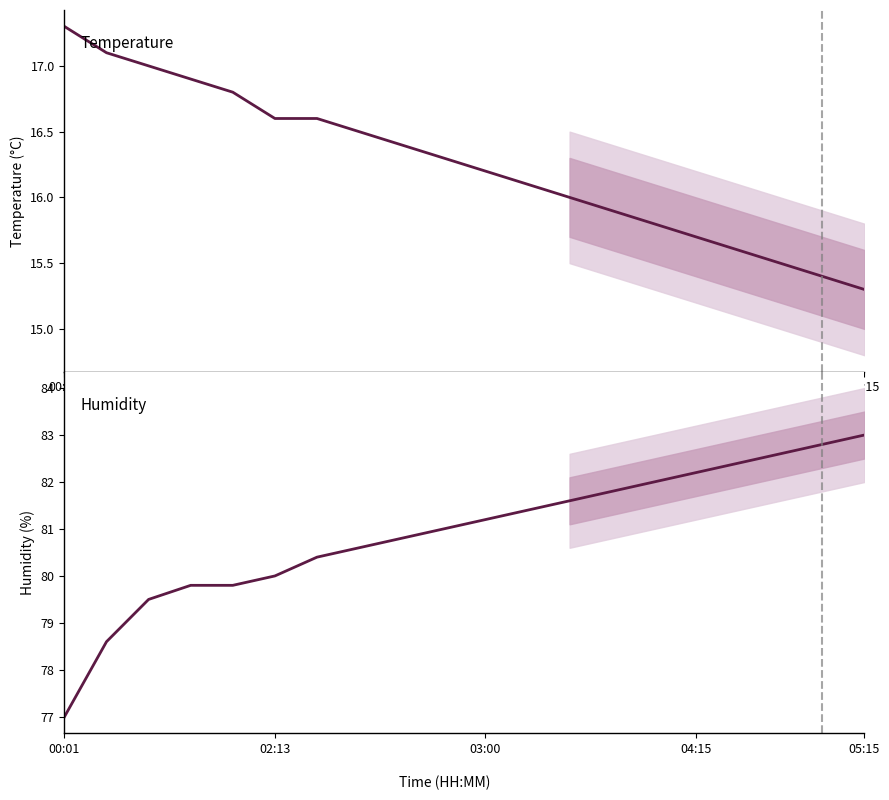

What is the minimum value for Temperature?

15.3